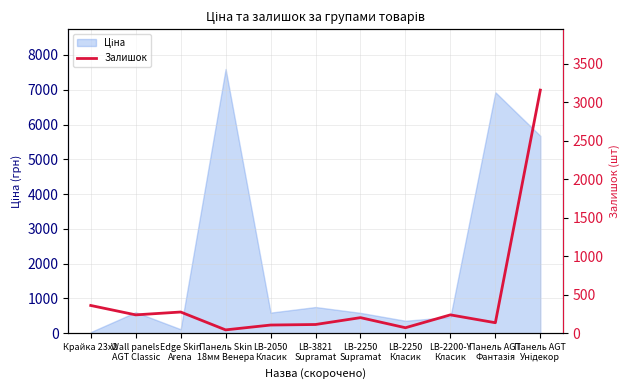

Is it true that the value at LB-2250
Supramat is 96?

False